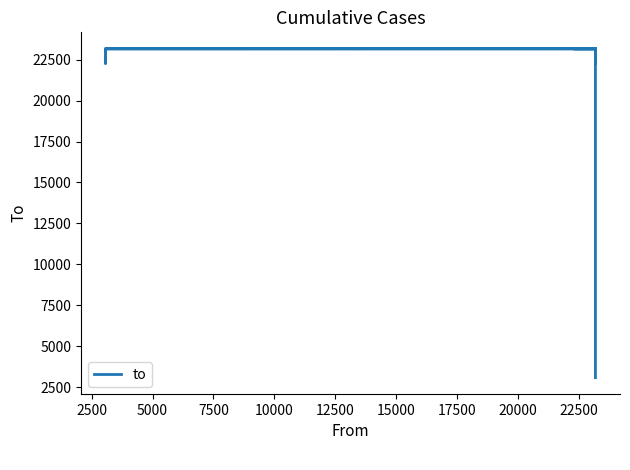

The value at 15 is 12561. True or false?

False